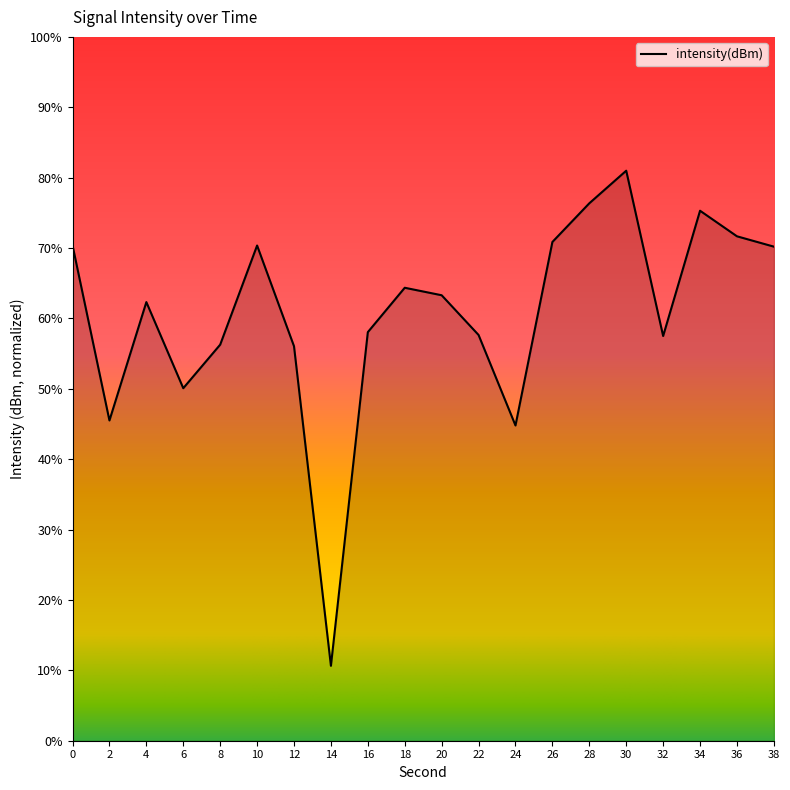

What is the difference between the values at 38 and 14?

59.6